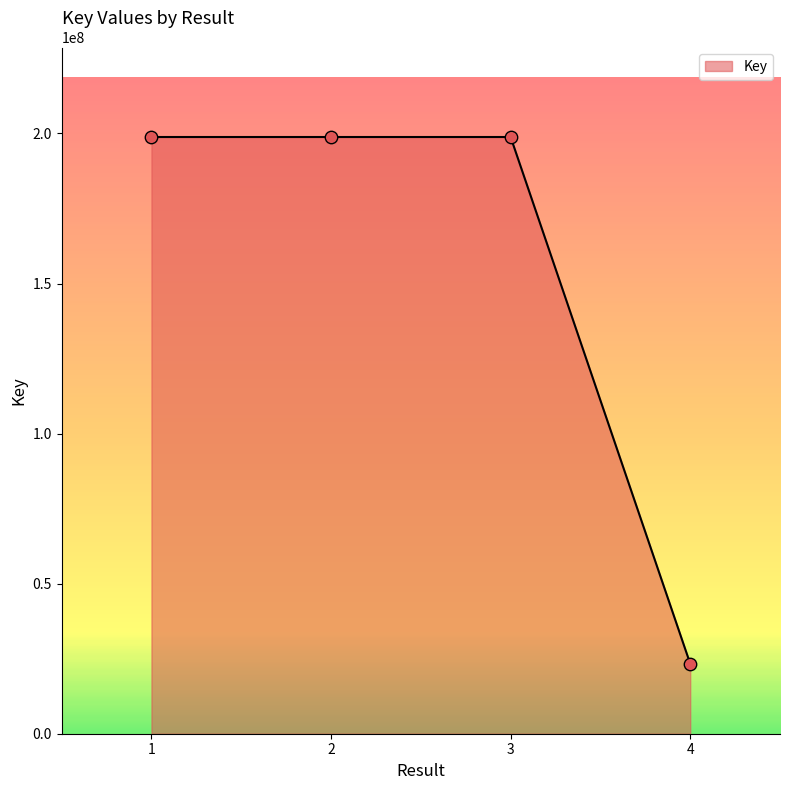

What is the change in value from 2 to 4?

-175498102